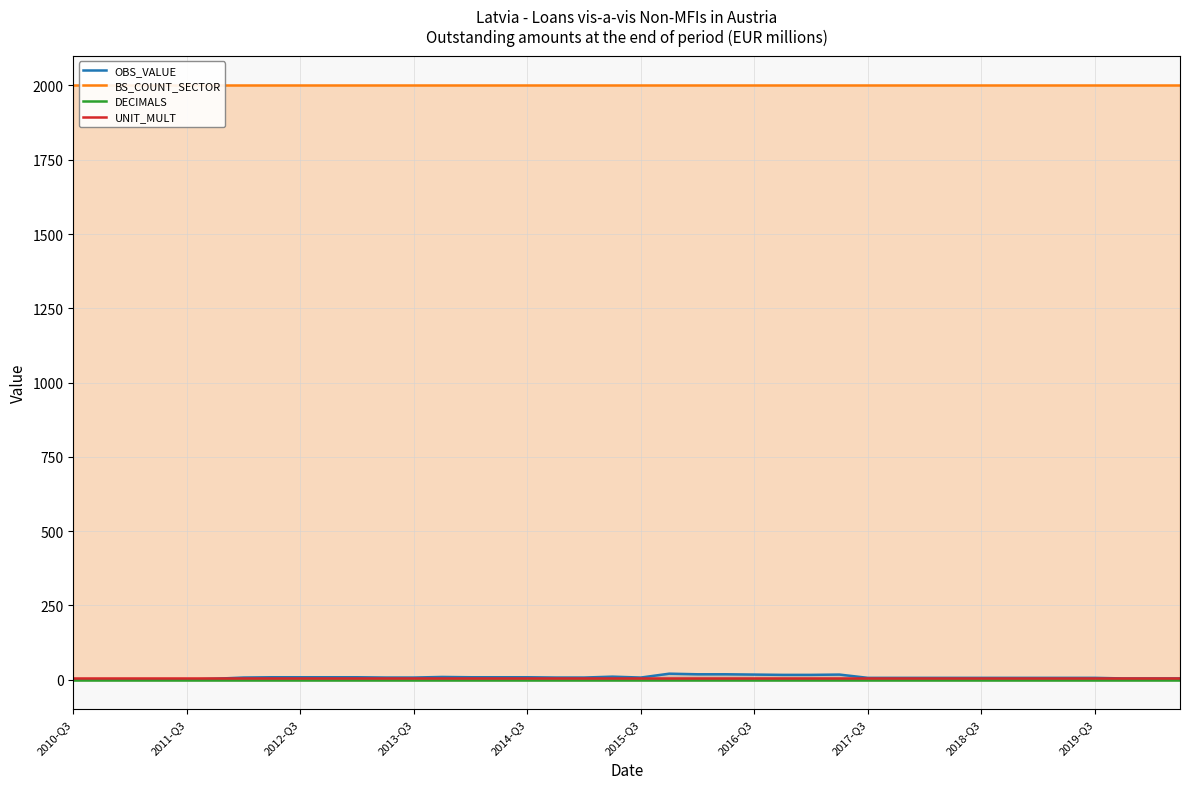

At which label is BS_COUNT_SECTOR closest to 2000?

2010-Q3